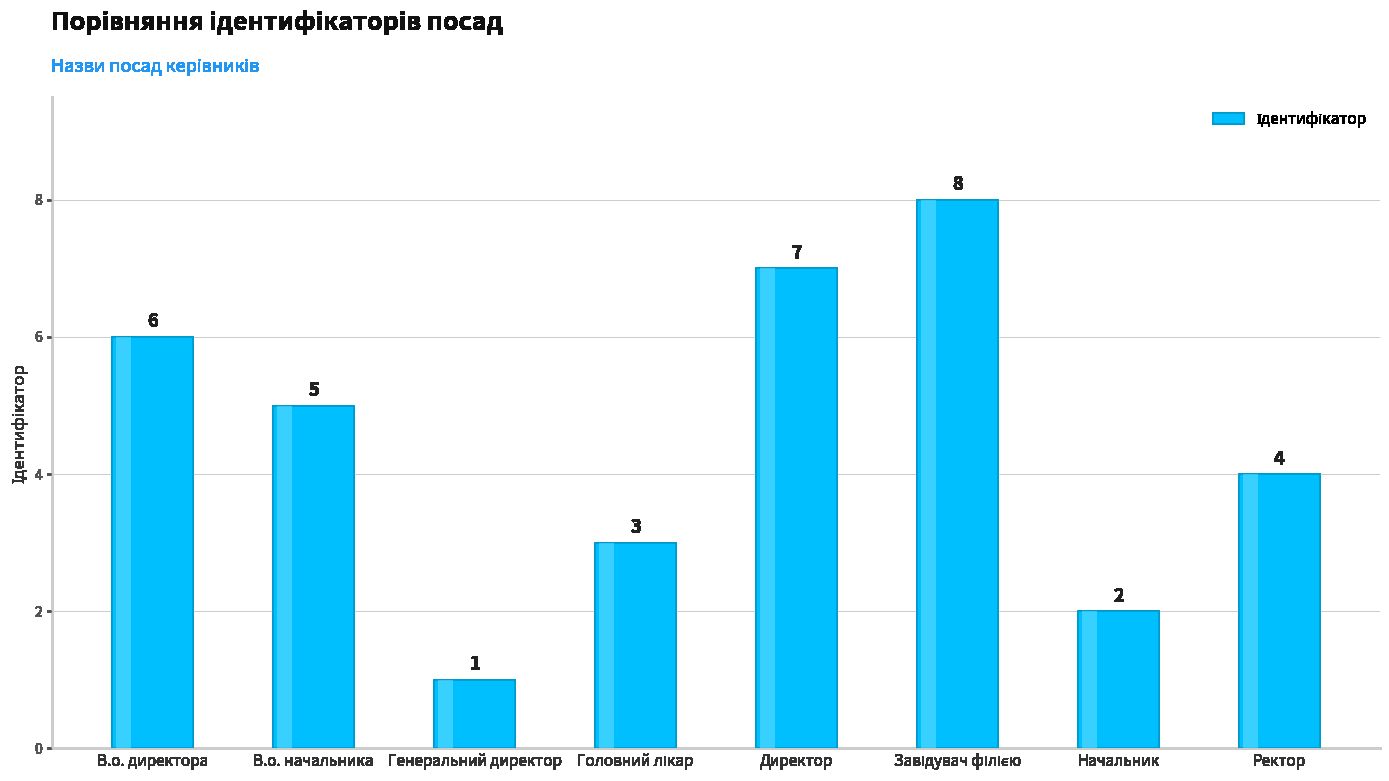

What is the value of the 7th bar from the left?

2